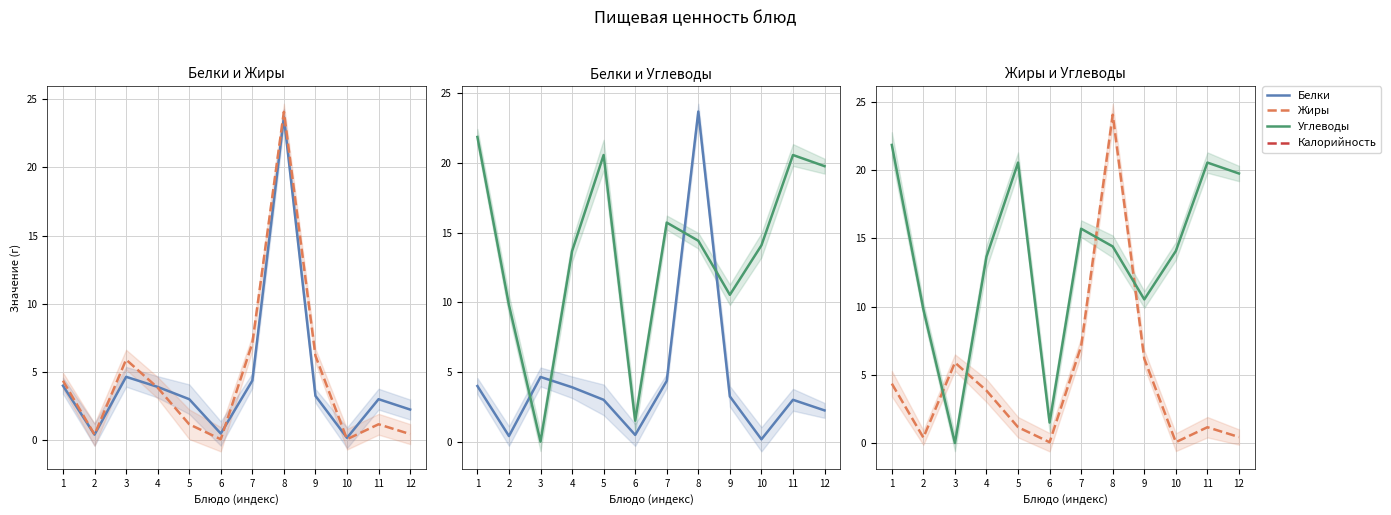

How many data points in Белки are less than 3?

4